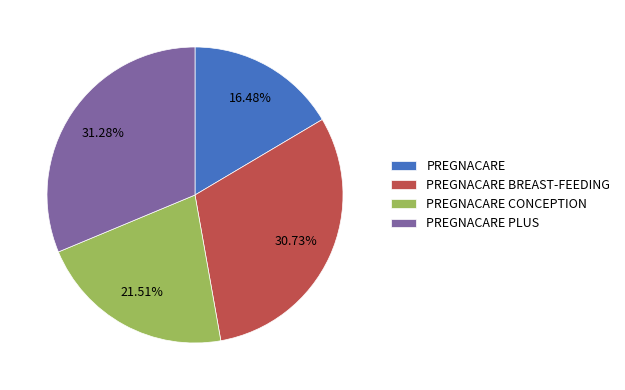

Rank the categories by value from lowest to highest.

PREGNACARE, PREGNACARE CONCEPTION, PREGNACARE BREAST-FEEDING, PREGNACARE PLUS